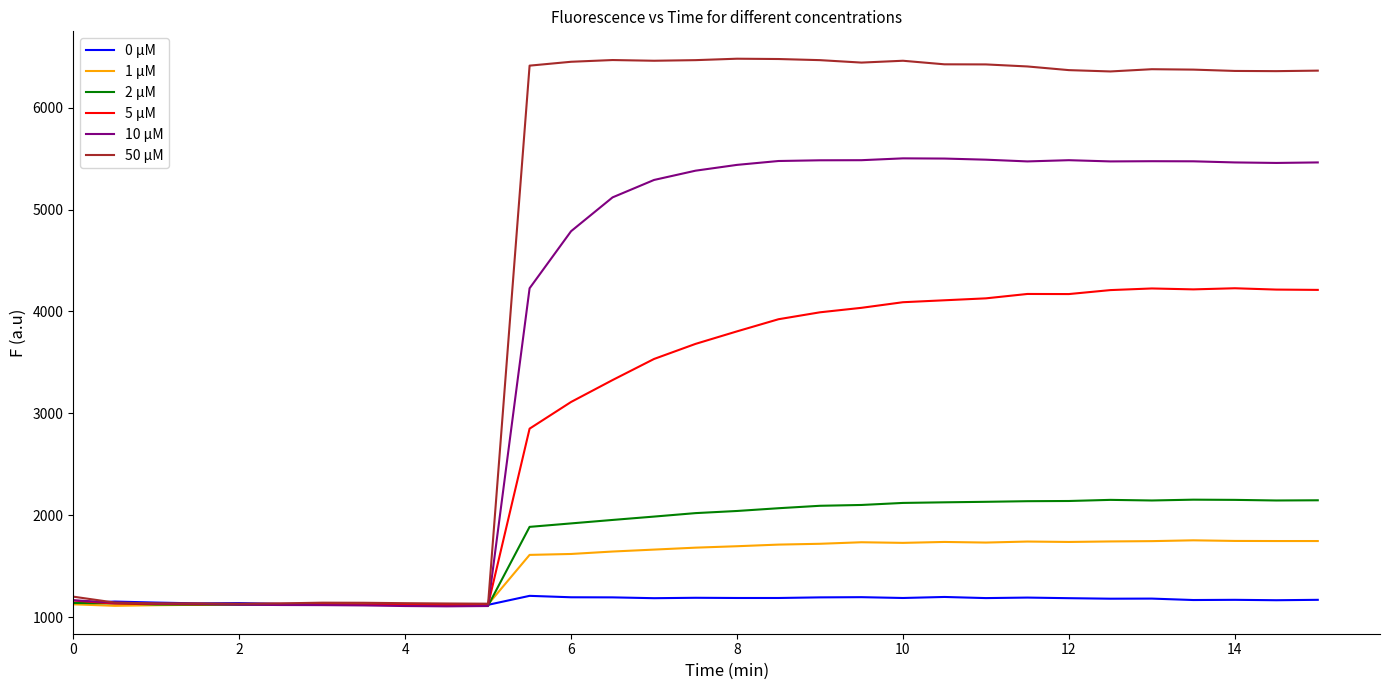

Which series has the widest spread of values?

50 µM